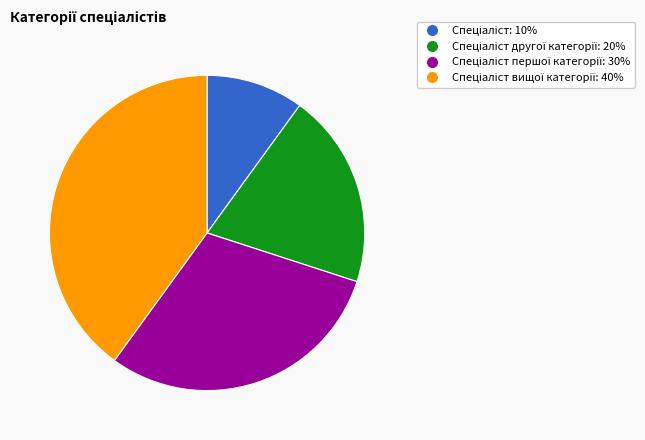

Is there a majority slice in this chart?

No